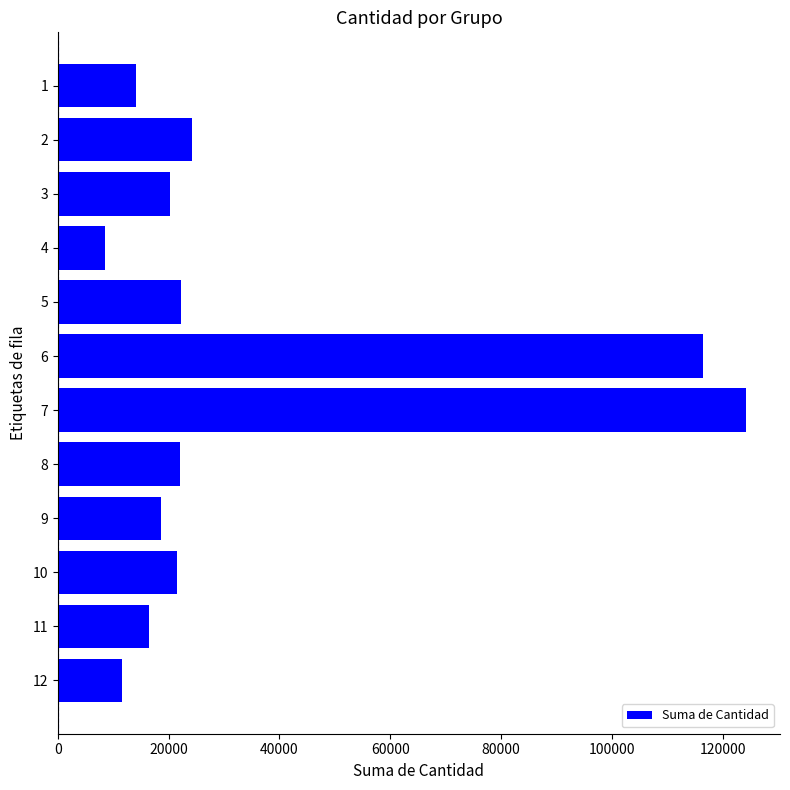

What is the sum of all values?

419987